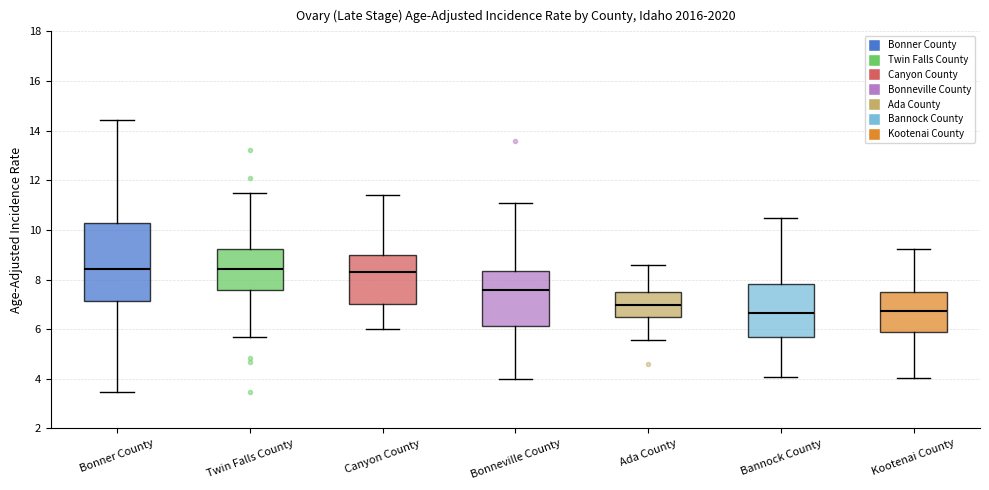

Comparing the boxes themselves (not the whiskers), which one is the tallest?

Bonner County